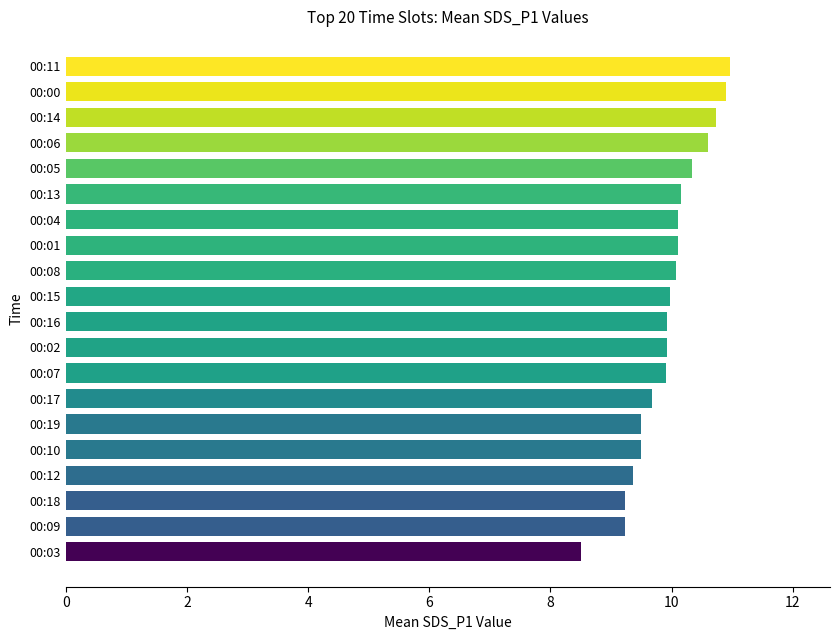

Is it true that the value at 00:07 is 4.7?

False